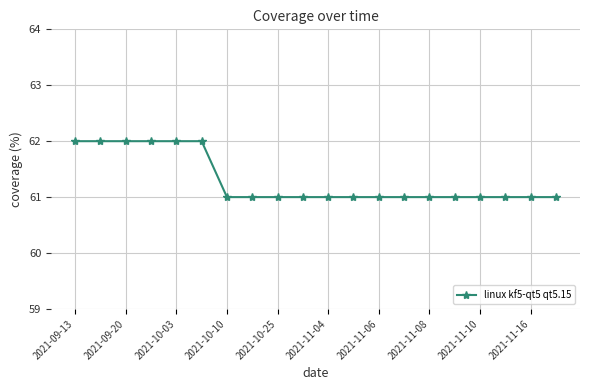

Is this an area chart (filled region under the line)?

No